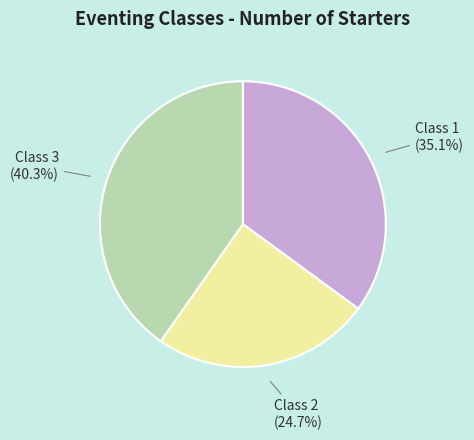

Does any single category account for the majority?

No